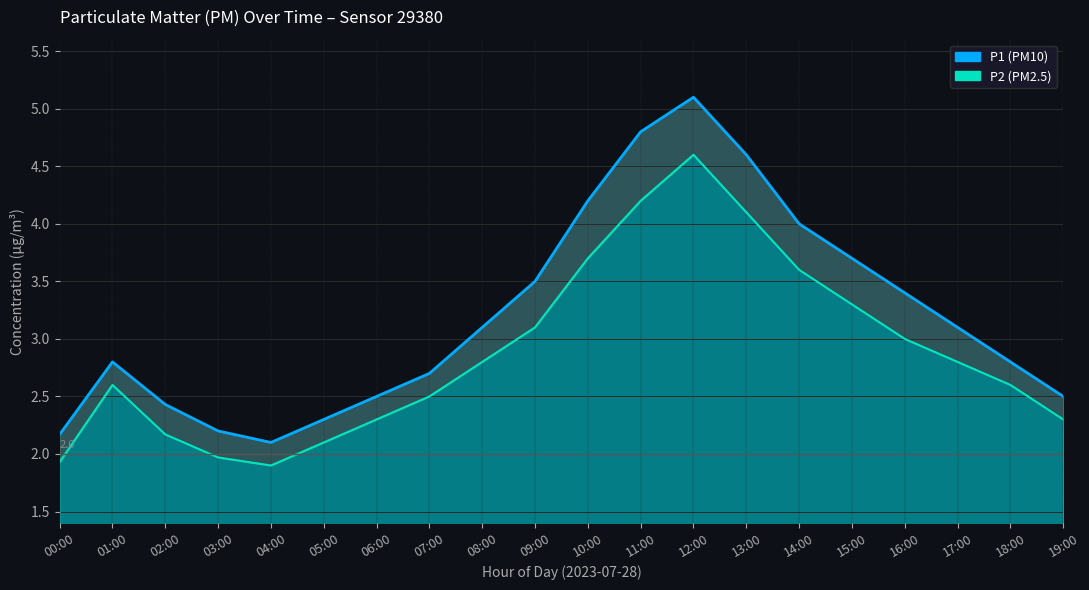

Which category has the highest value in the P2 series?

12:00